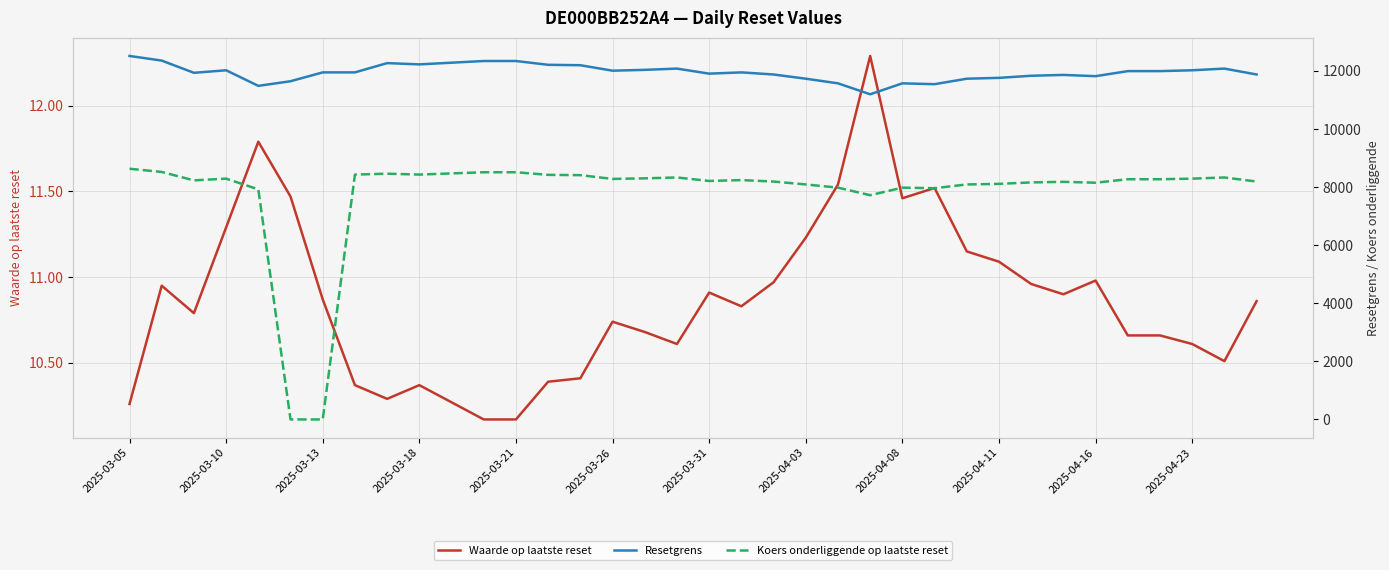

True or false: Koers onderliggende op laatste reset and Resetgrens cross at least once.

False